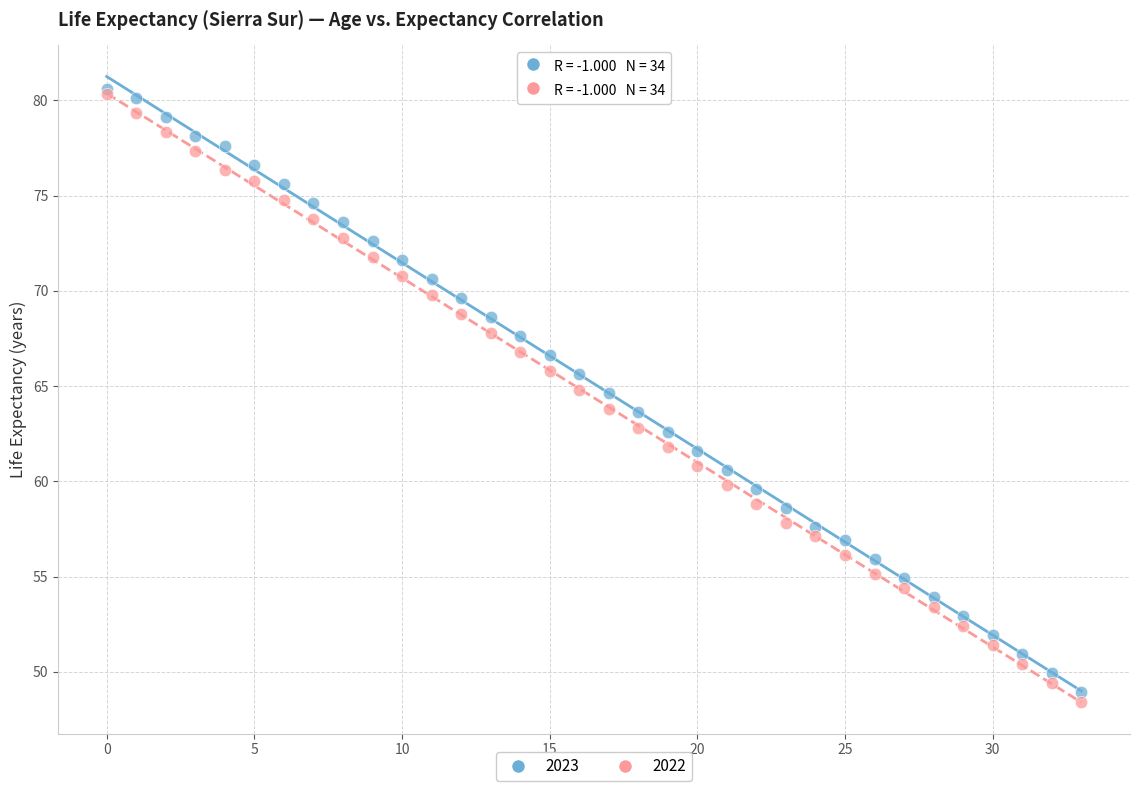

Which series has the widest spread of Y values?

2022